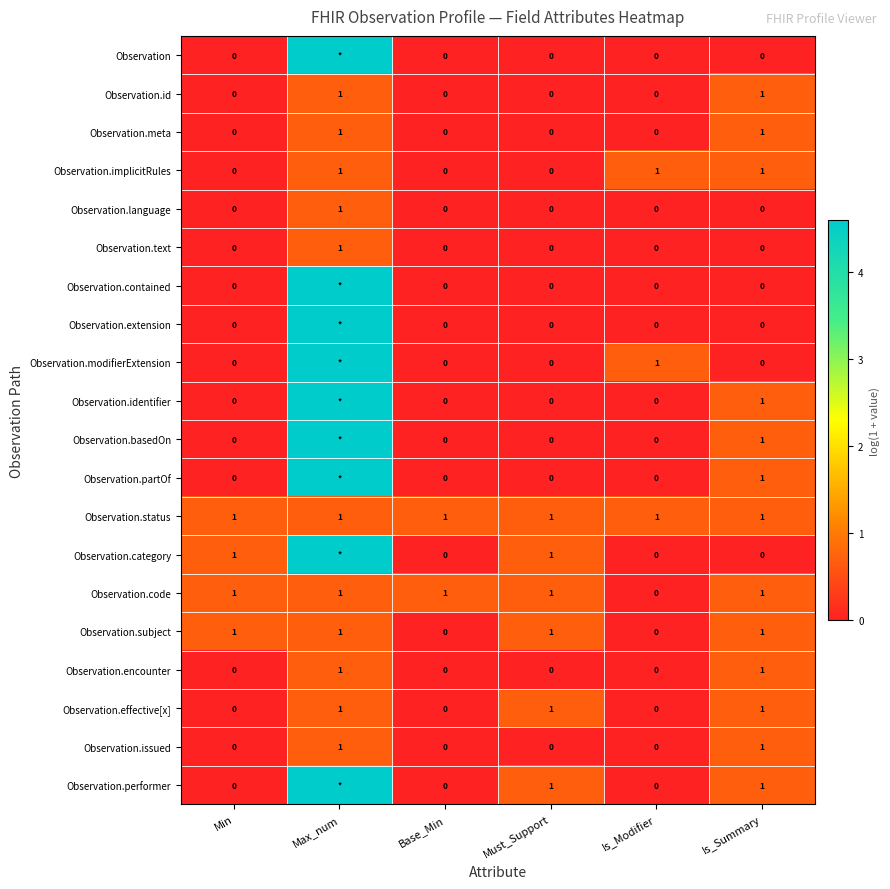

What is the spread (max minus min) of values at Min?

1.0